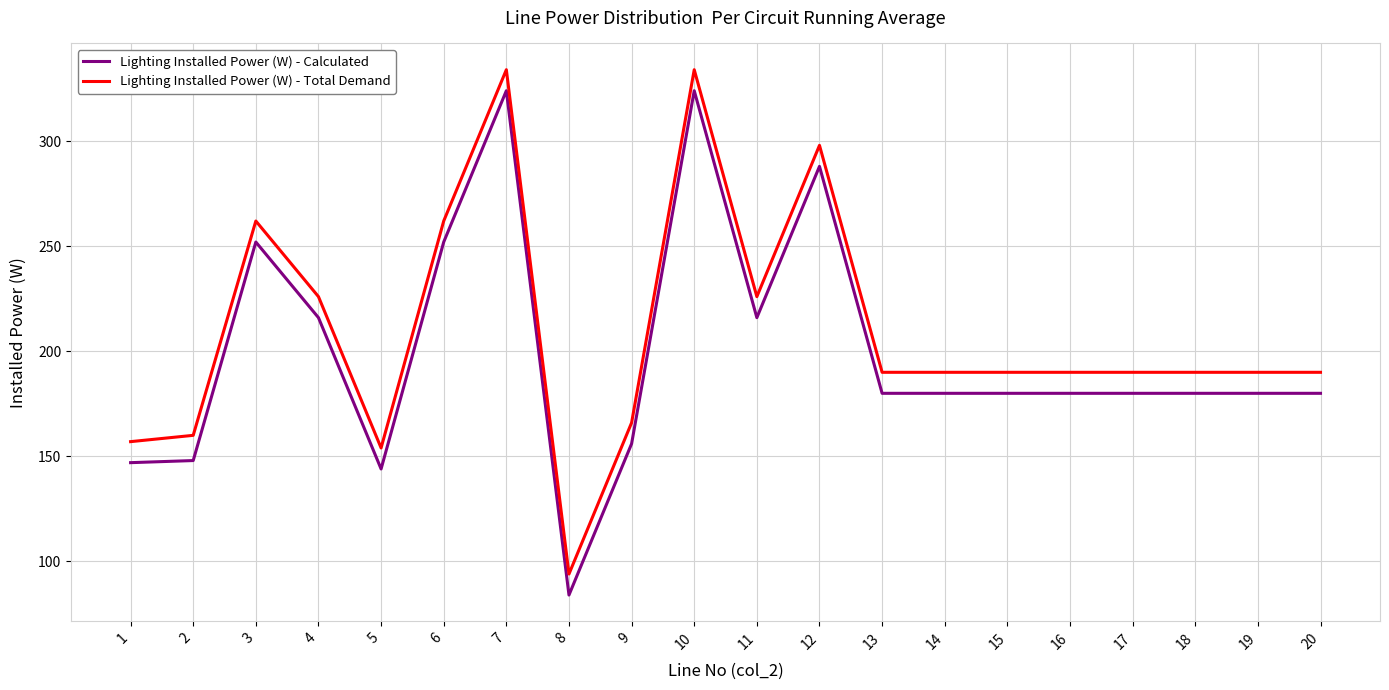

What is the smallest value displayed?

84